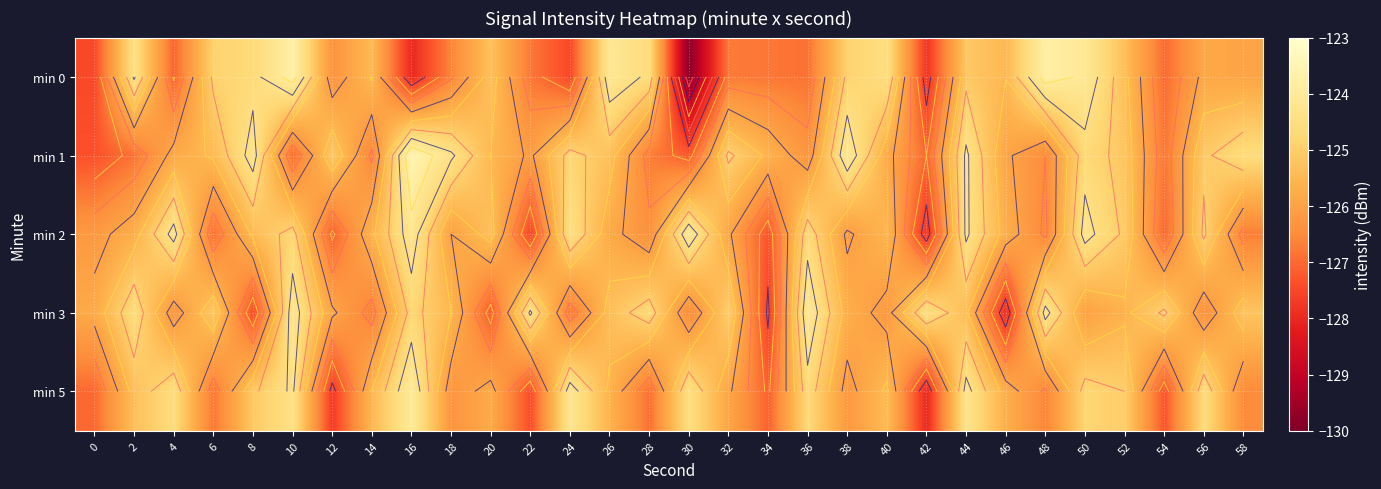

Rank the categories by min 0 value from lowest to highest.

30, 16, 42, 24, 0, 4, 54, 36, 34, 22, 32, 18, 12, 58, 56, 46, 14, 52, 20, 44, 6, 38, 8, 28, 40, 2, 26, 50, 48, 10